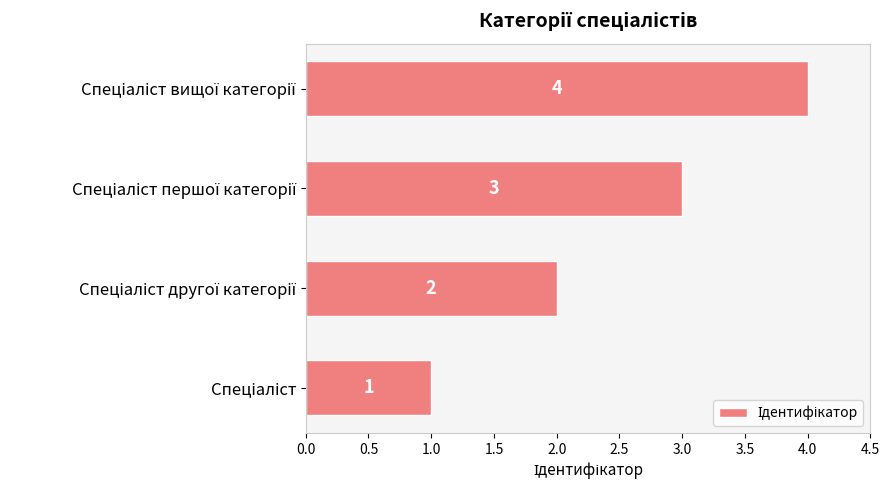

Count the values in the range 2 to 4.

3